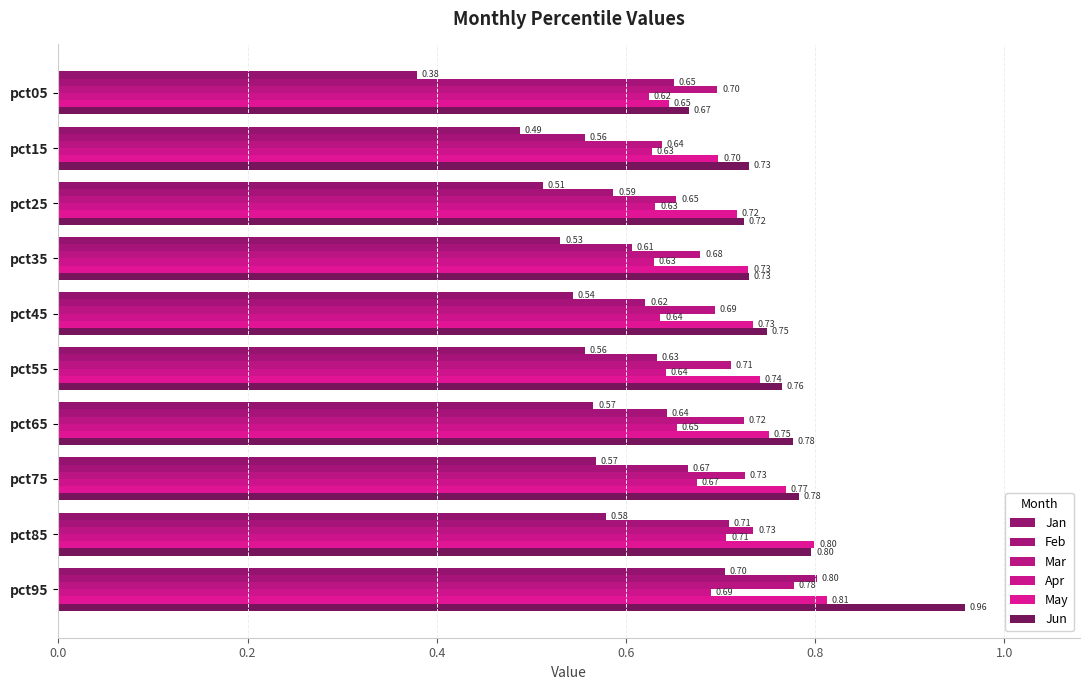

How many distinct data groups are displayed?

6